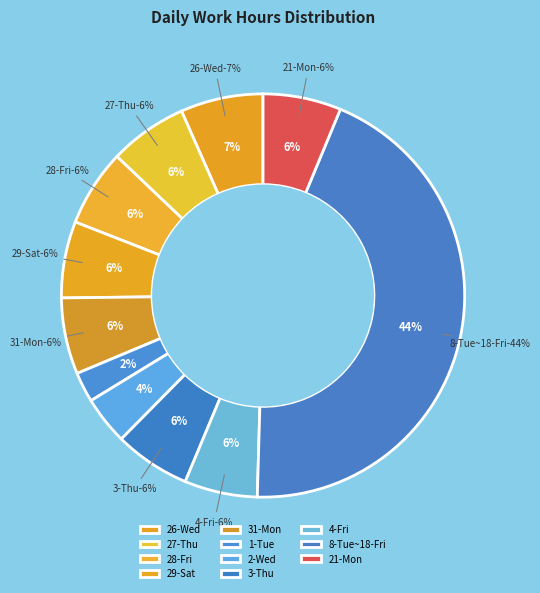

Is there a majority slice in this chart?

No